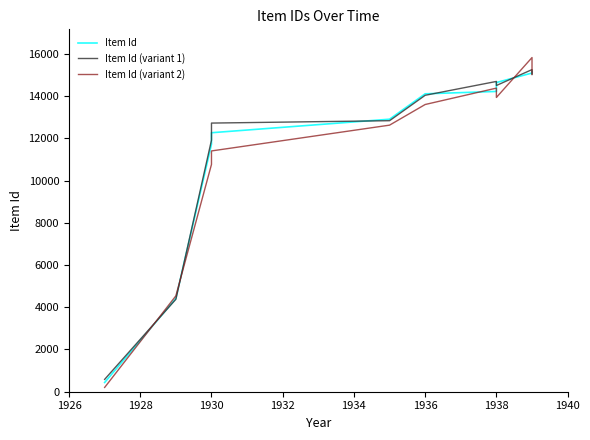

What is the minimum value for Item Id?

436.0